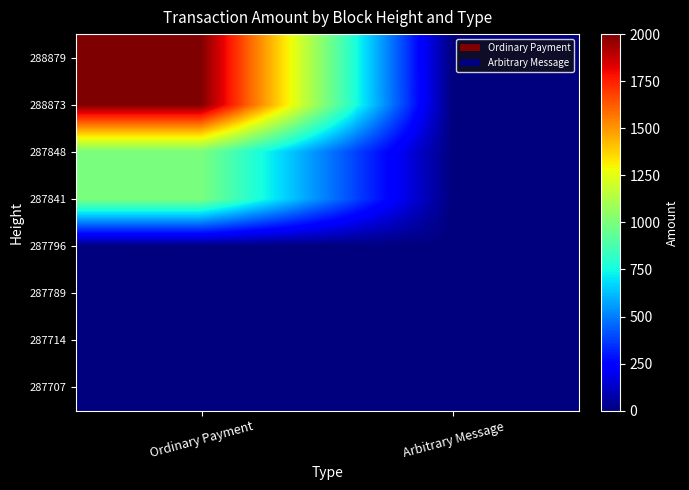

Reading left to right, what are all the values shown in this chart?

288879: Ordinary Payment=1999	Arbitrary Message=0
288873: Ordinary Payment=2000	Arbitrary Message=0
287848: Ordinary Payment=999	Arbitrary Message=0
287841: Ordinary Payment=1000	Arbitrary Message=0
287796: Ordinary Payment=4	Arbitrary Message=0
287789: Ordinary Payment=5	Arbitrary Message=0
287714: Ordinary Payment=4	Arbitrary Message=0
287707: Ordinary Payment=5	Arbitrary Message=0